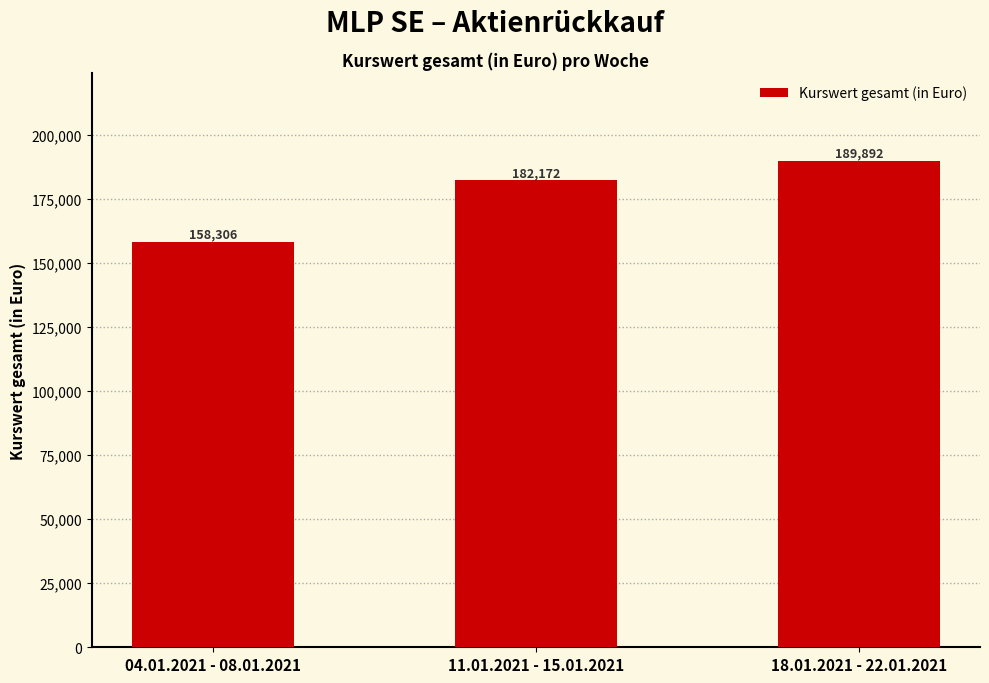

Rank the categories by value from lowest to highest.

04.01.2021 - 08.01.2021, 11.01.2021 - 15.01.2021, 18.01.2021 - 22.01.2021